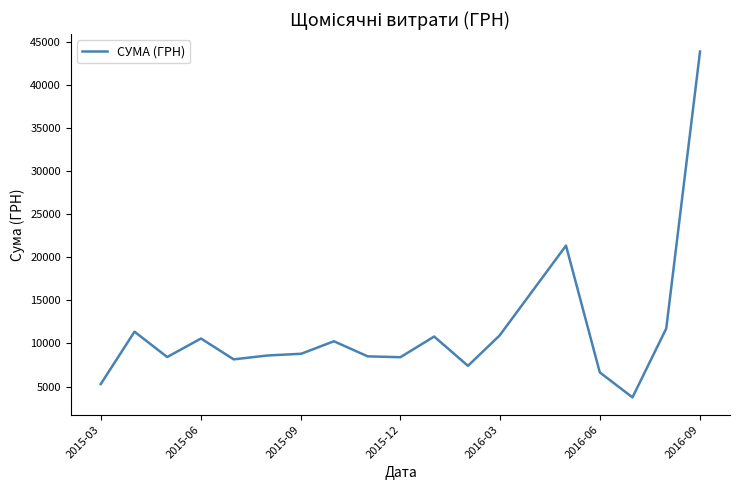

What is the difference between the maximum and minimum values?

40131.9